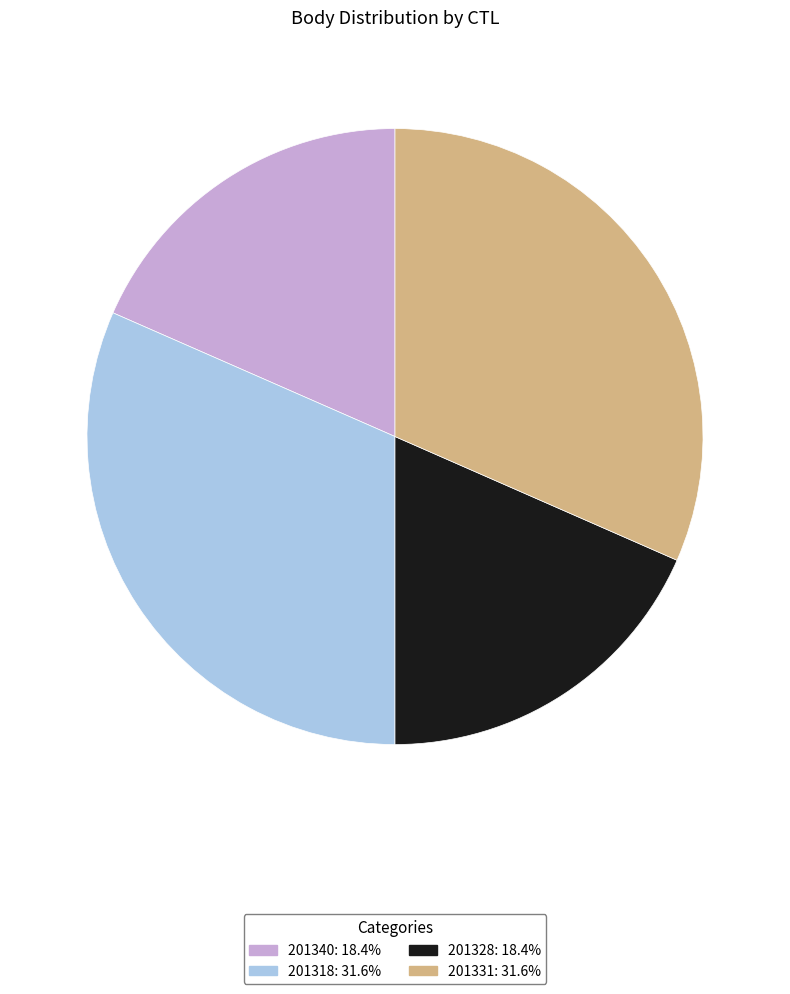

Approximately how many times larger is the value at 201328: 18.4% compared to 201331: 31.6%?

0.6